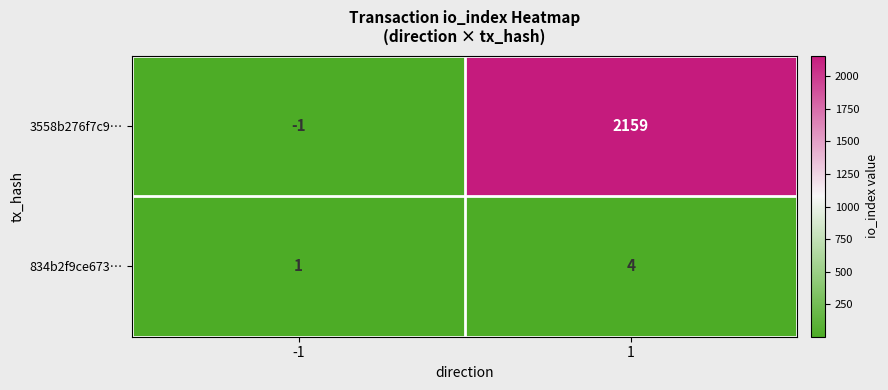

Read the 3558b276f7c9… value at 1.

2159